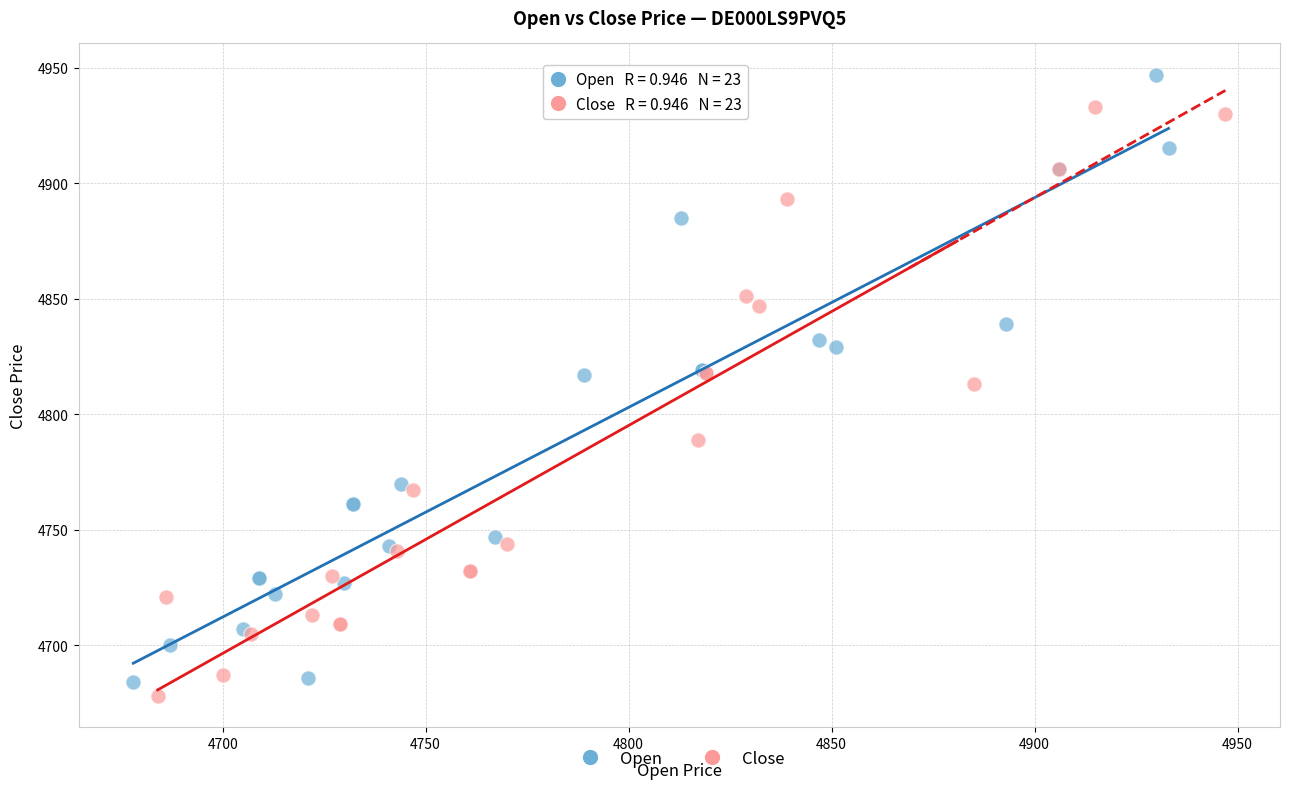

Which series reaches the maximum Y coordinate?

Open